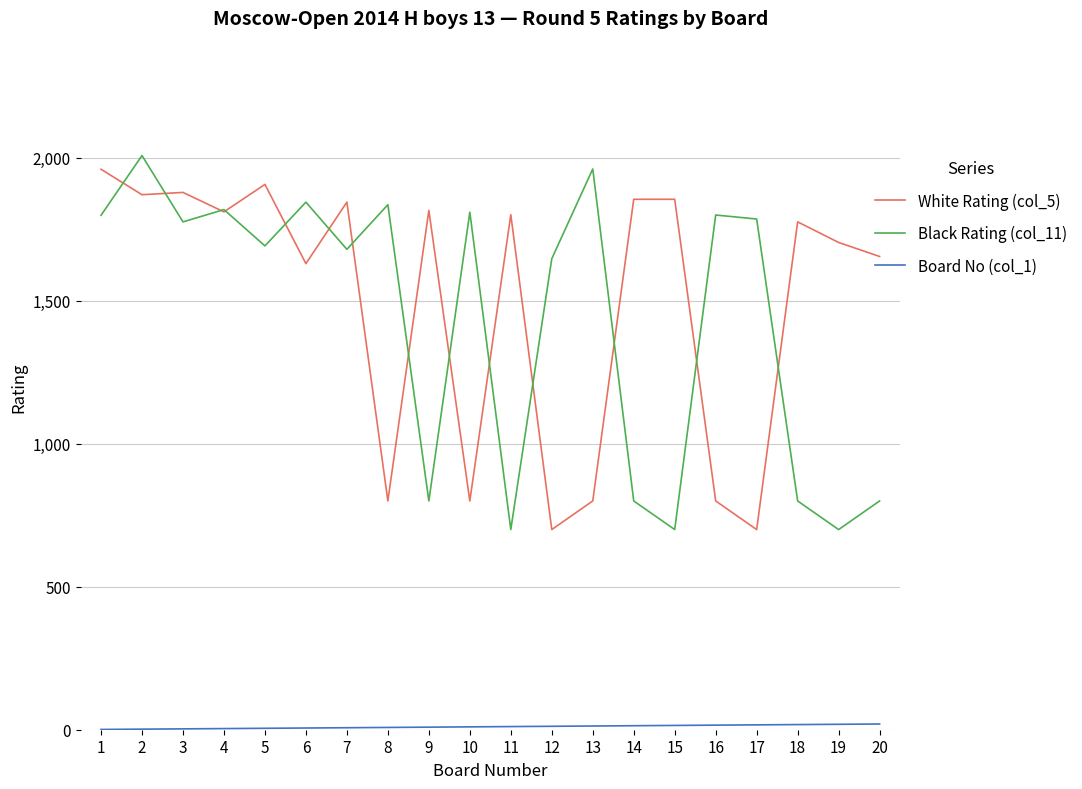

What is the greatest value displayed?

2008